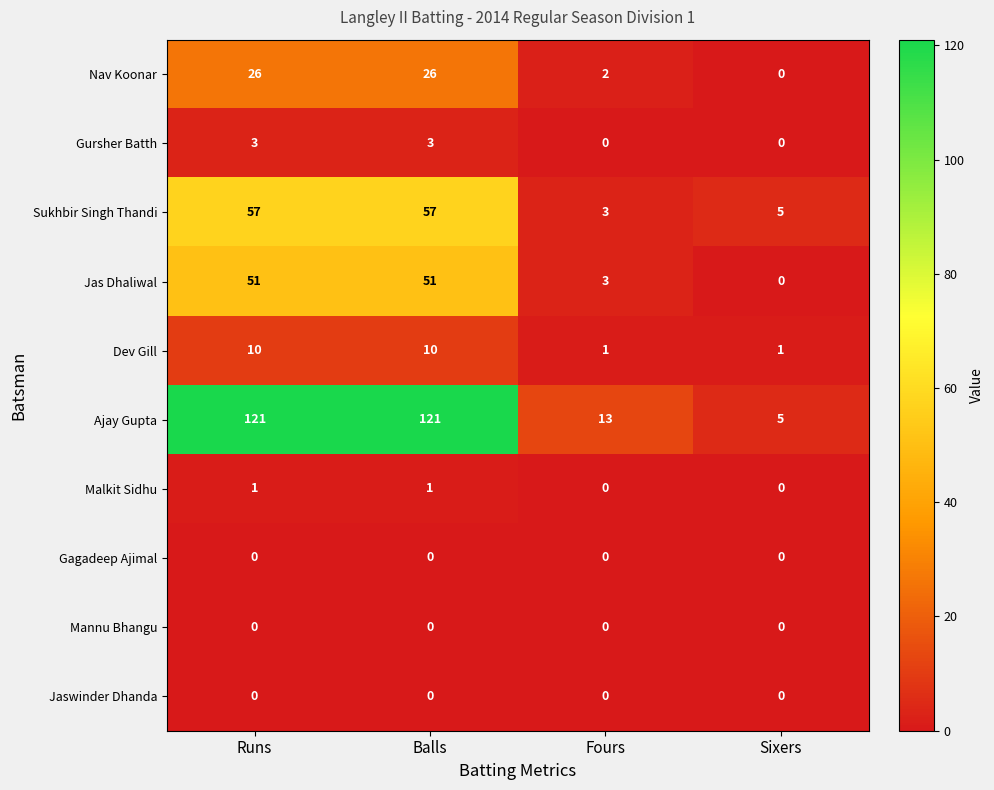

How many categories are shown in the chart?

4